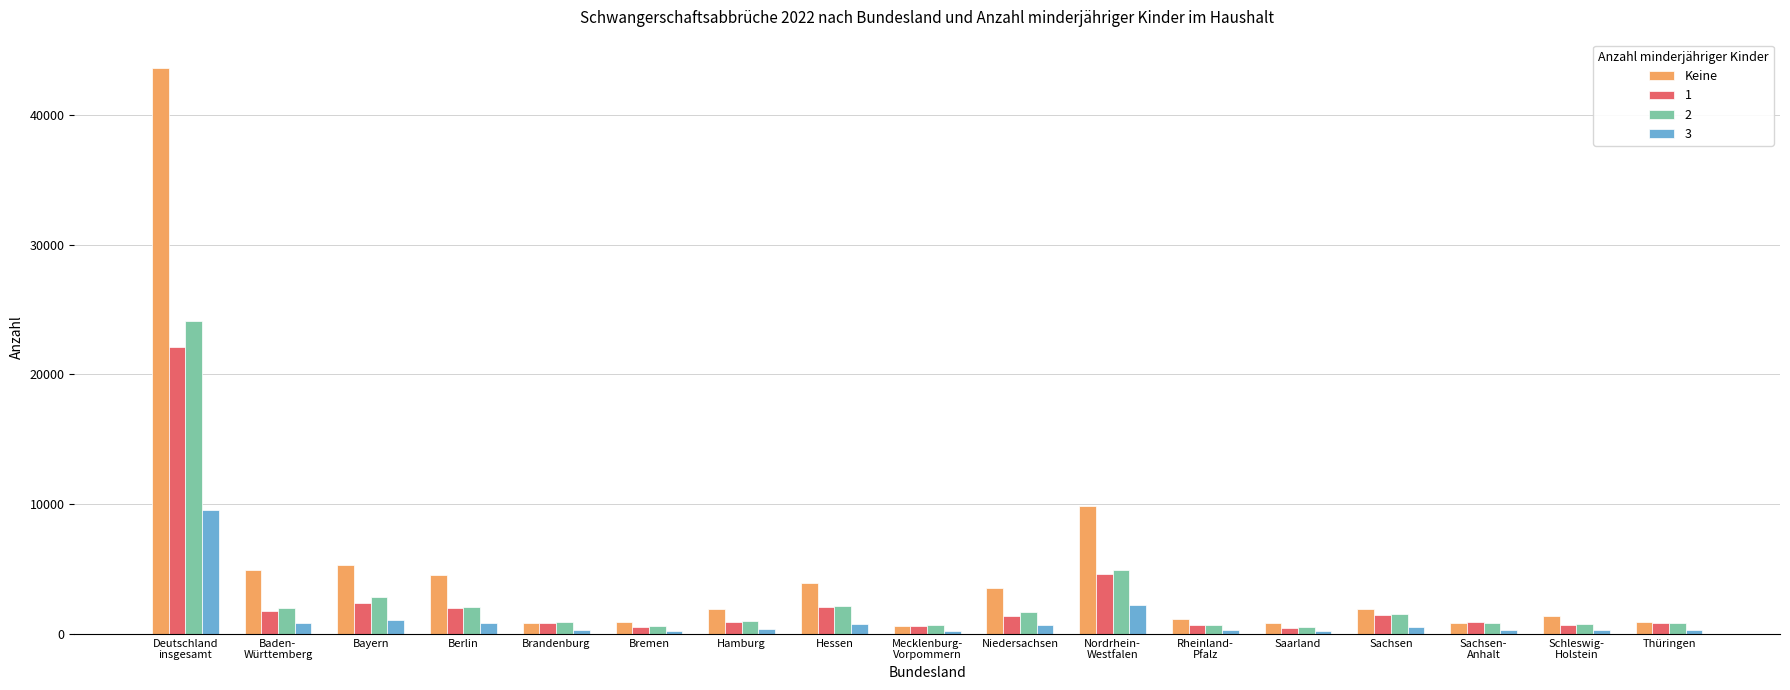

Which series has the largest range (max minus min)?

Keine